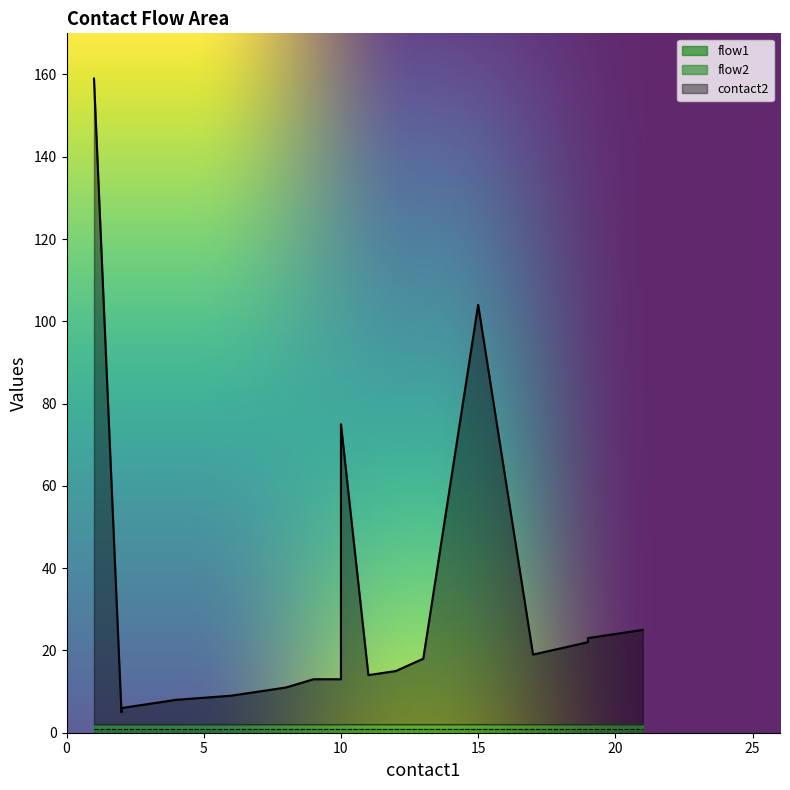

What is the difference between the contact2 values at 1 and 4?

151